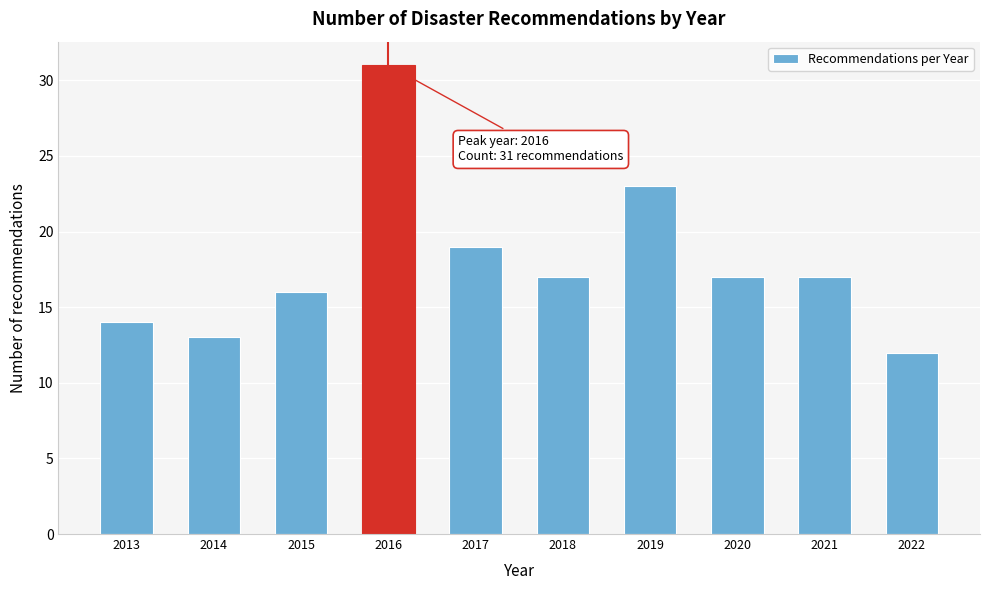

Reading right to left, extract all data points from this chart.

2022=12	2021=17	2020=17	2019=23	2018=17	2017=19	2016=31	2015=16	2014=13	2013=14